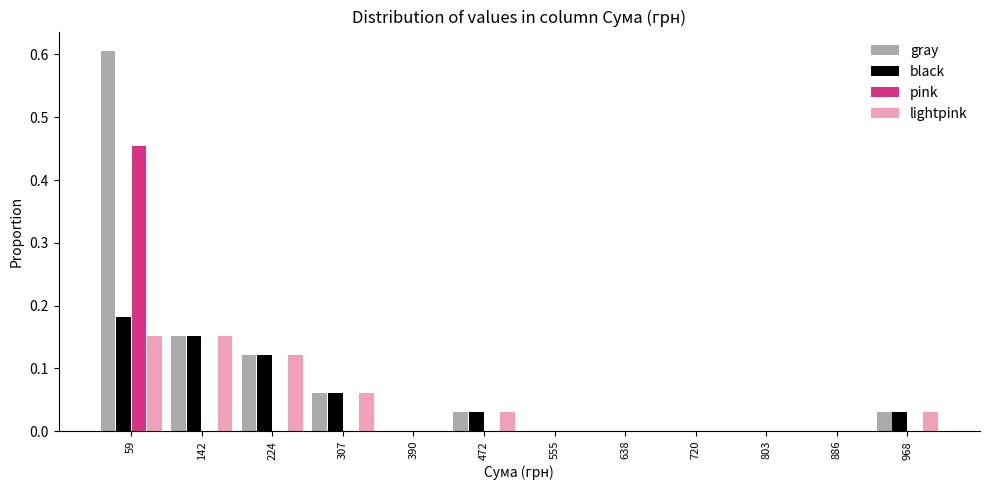

In the gray series, which range on the x-axis has the tallest bar?

20 to 100